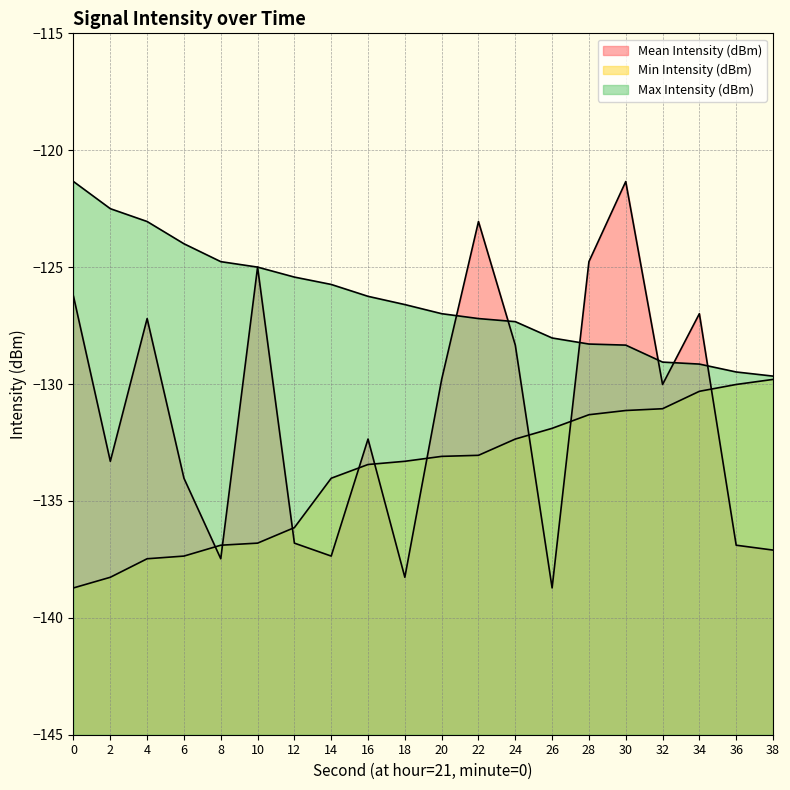

What is the average value of the Min Intensity (dBm) series?

-133.8